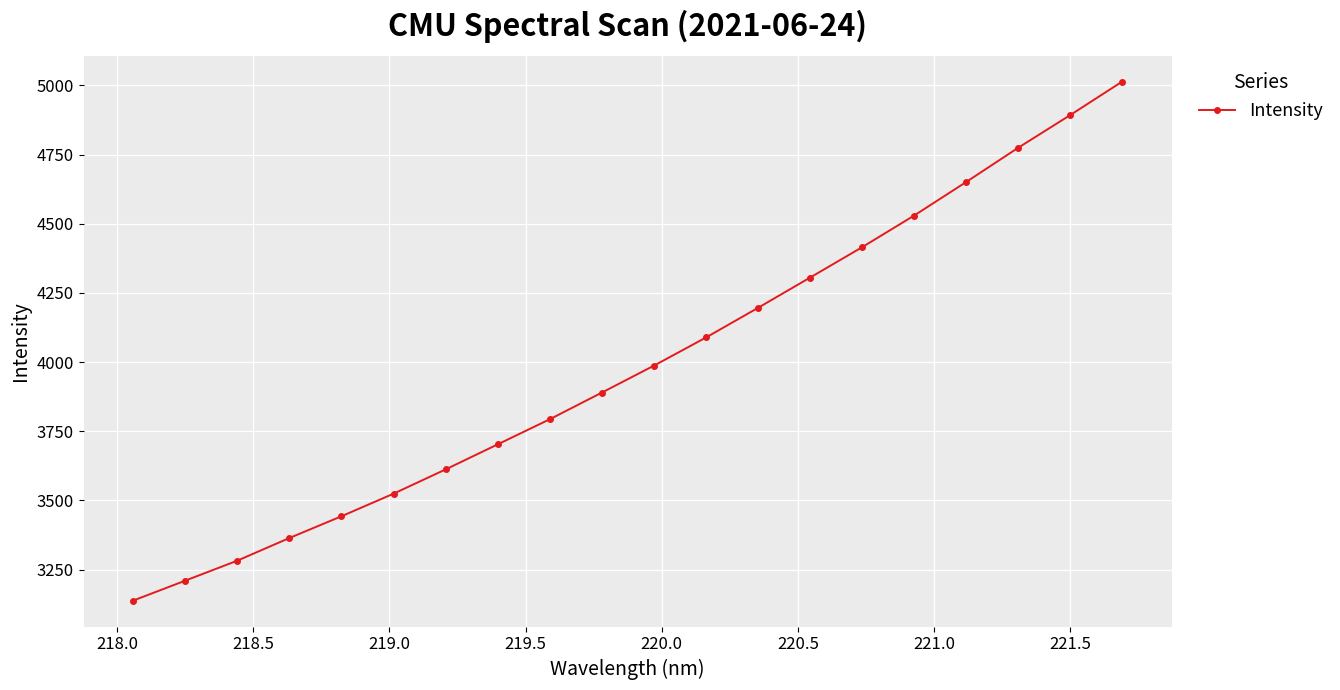

Reading left to right, transcribe all the data shown in this chart.

3138.0	3210.1	3282.4	3364.2	3442.9	3524.5	3612.2	3702.8	3793.5	3889.9	3987.2	4089.0	4196.2	4305.6	4415.4	4529.8	4651.1	4774.8	4893.0	5014.2